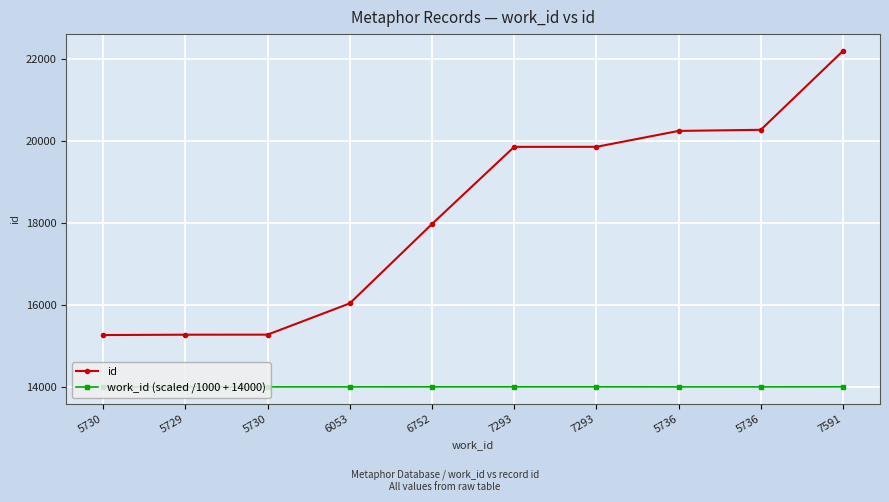

Which category has the lowest value in the work_id (scaled /1000 + 14000) series?

5729